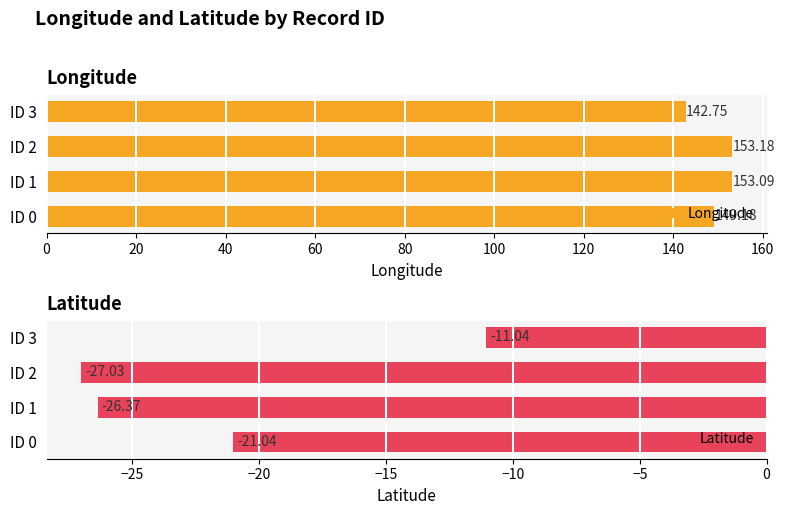

List the series in order of their overall mean, highest first.

Longitude, Latitude